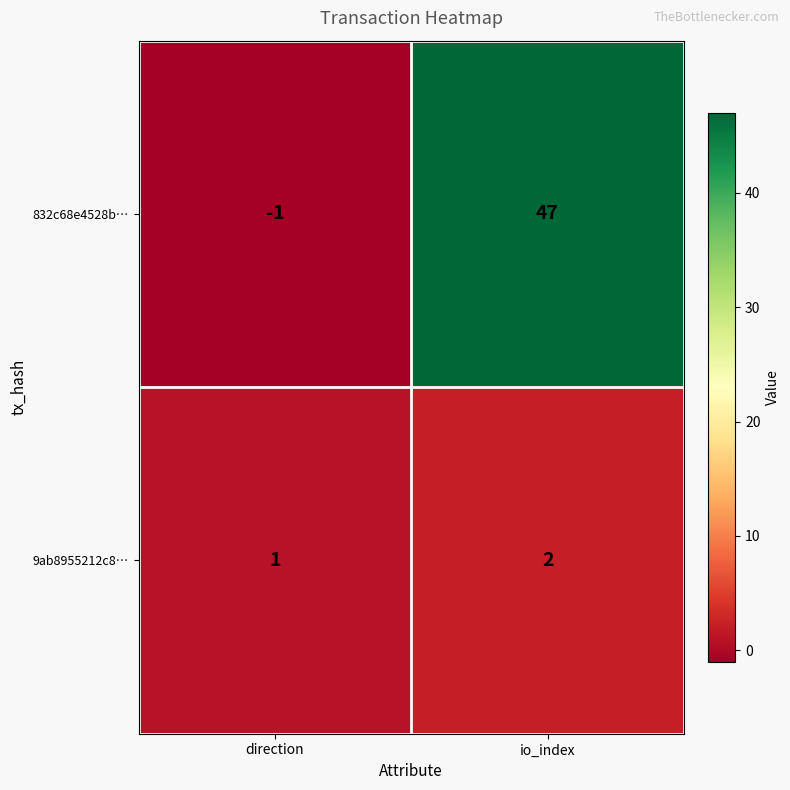

Which label corresponds to the largest value in the chart?

io_index